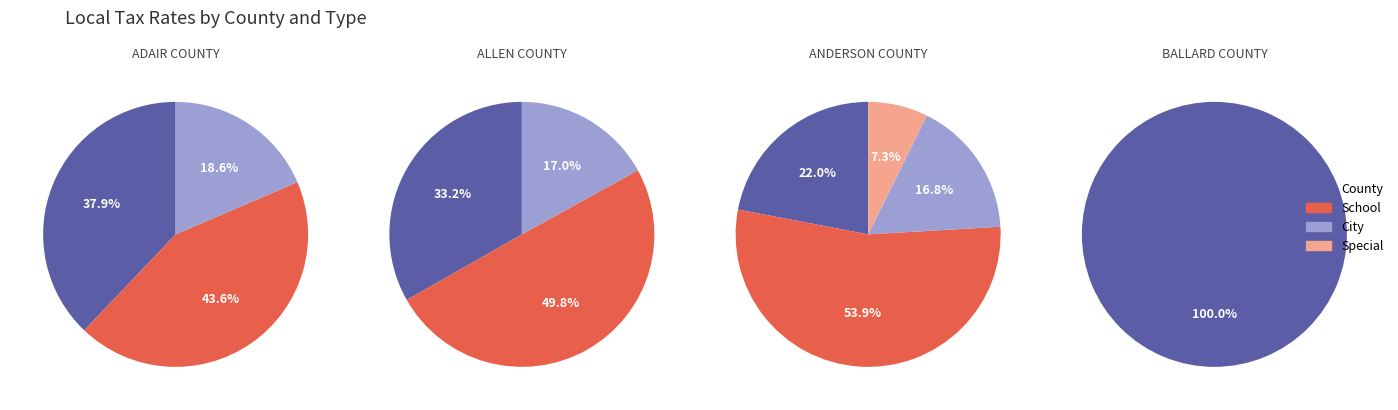

Rank the series at BALLARD COUNTY from lowest to highest value.

SCHOOL, CITY, SPECIAL, COUNTY